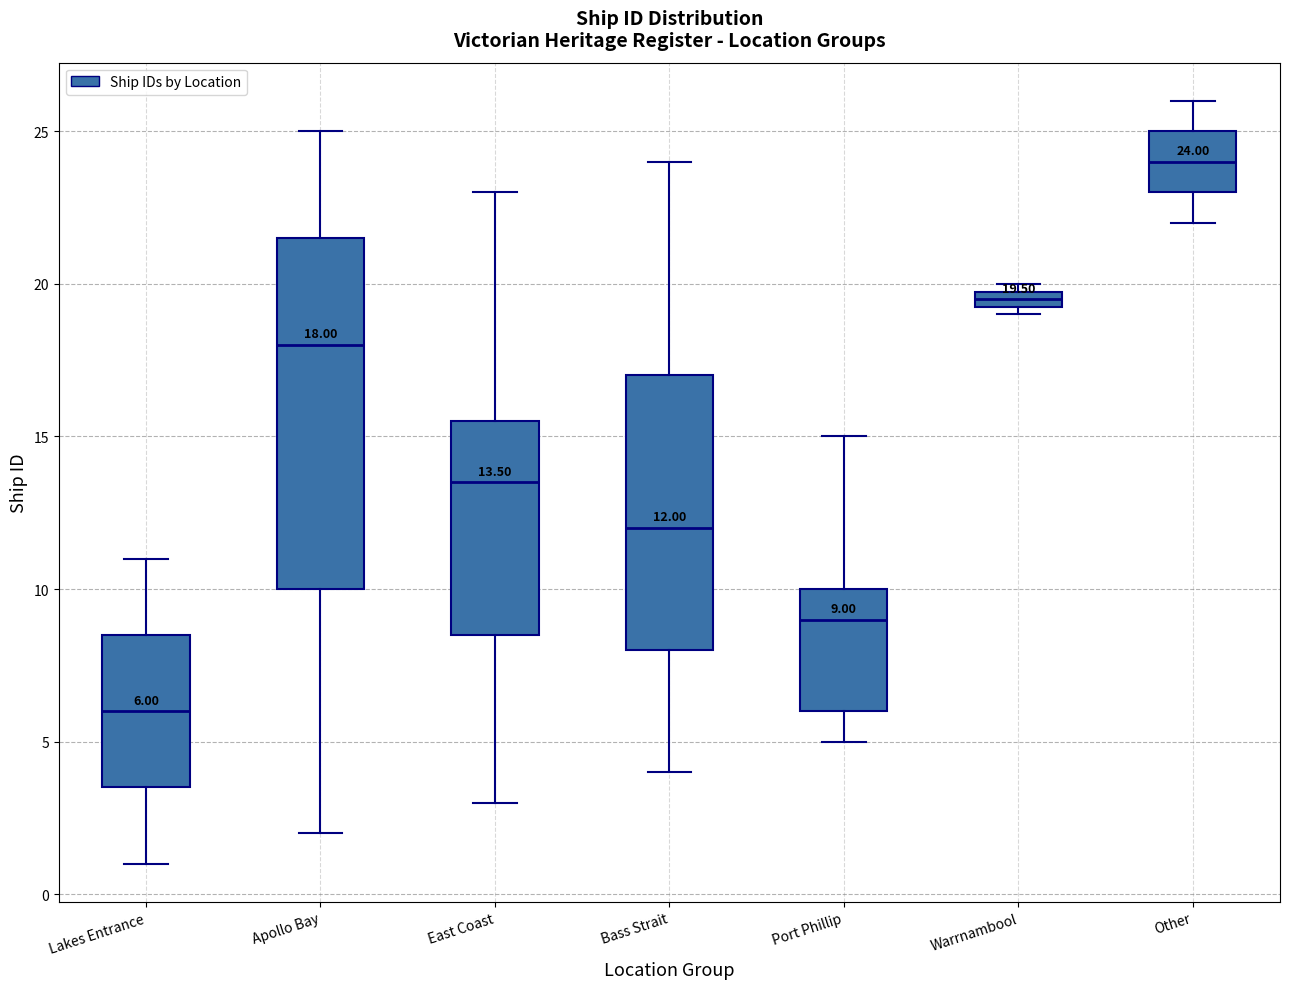

Which box is the tallest, from its lower edge to its upper edge?

Apollo Bay